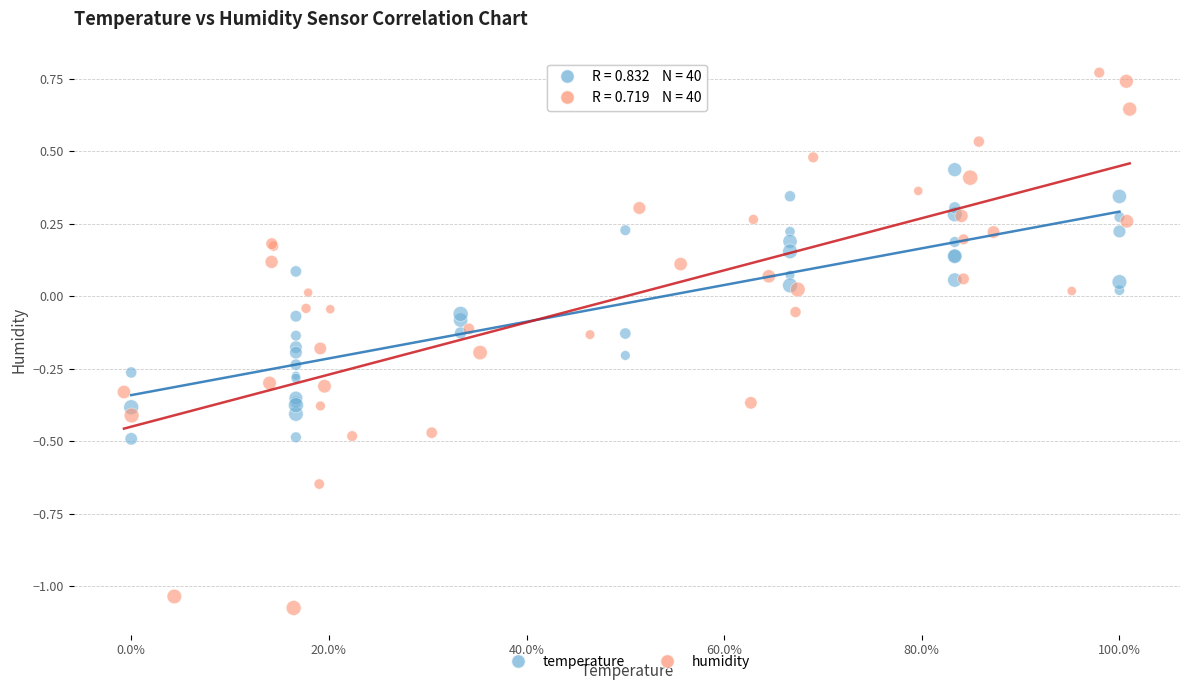

Which series reaches the minimum Y coordinate?

humidity